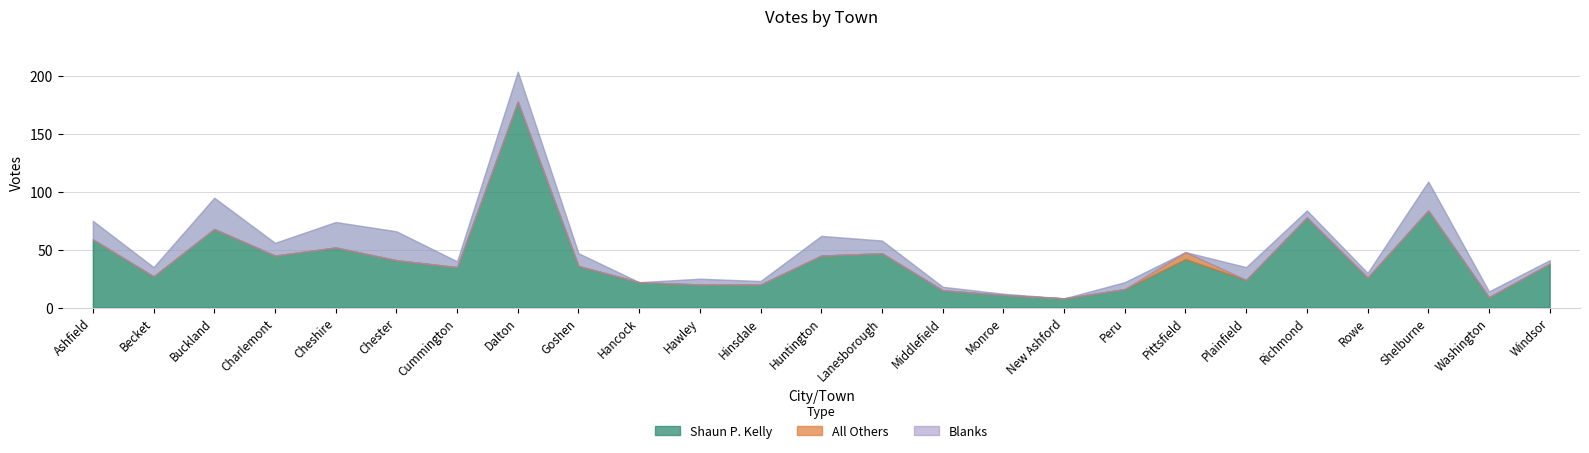

Rank the categories by Total Votes Cast value from lowest to highest.

New Ashford, Monroe, Washington, Middlefield, Hancock, Peru, Hinsdale, Hawley, Rowe, Becket, Plainfield, Cummington, Windsor, Goshen, Pittsfield, Charlemont, Lanesborough, Huntington, Chester, Cheshire, Ashfield, Richmond, Buckland, Shelburne, Dalton